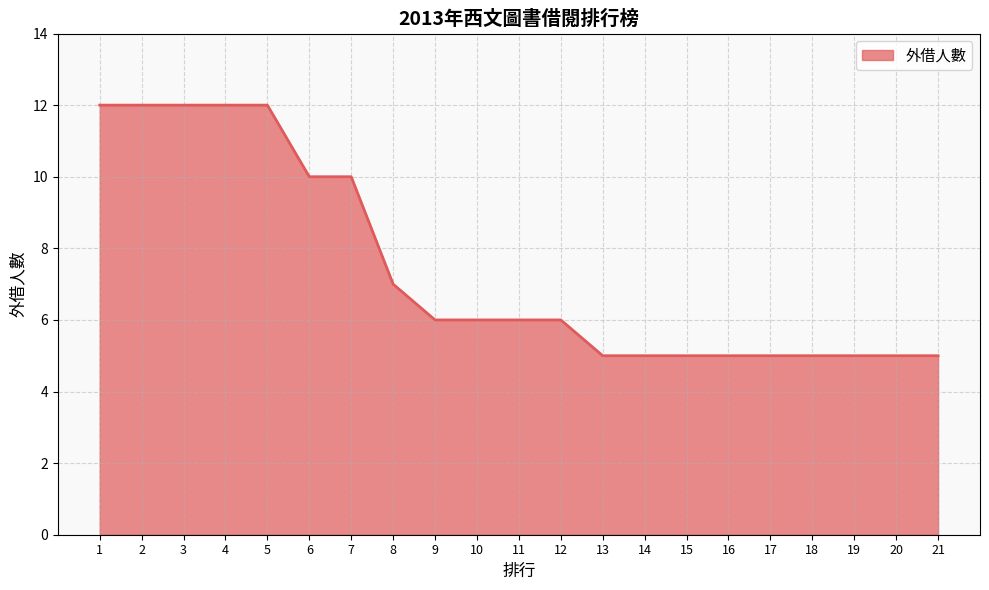

What value does the data have at 14?

5